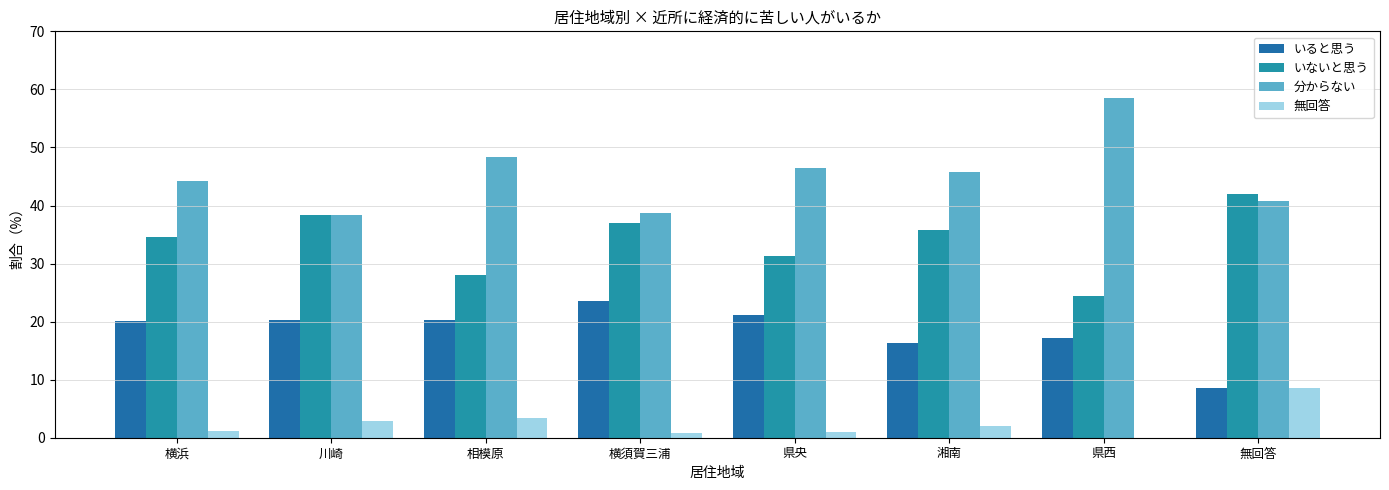

Is it true that いないと思う equals 44.8 at 県央?

False